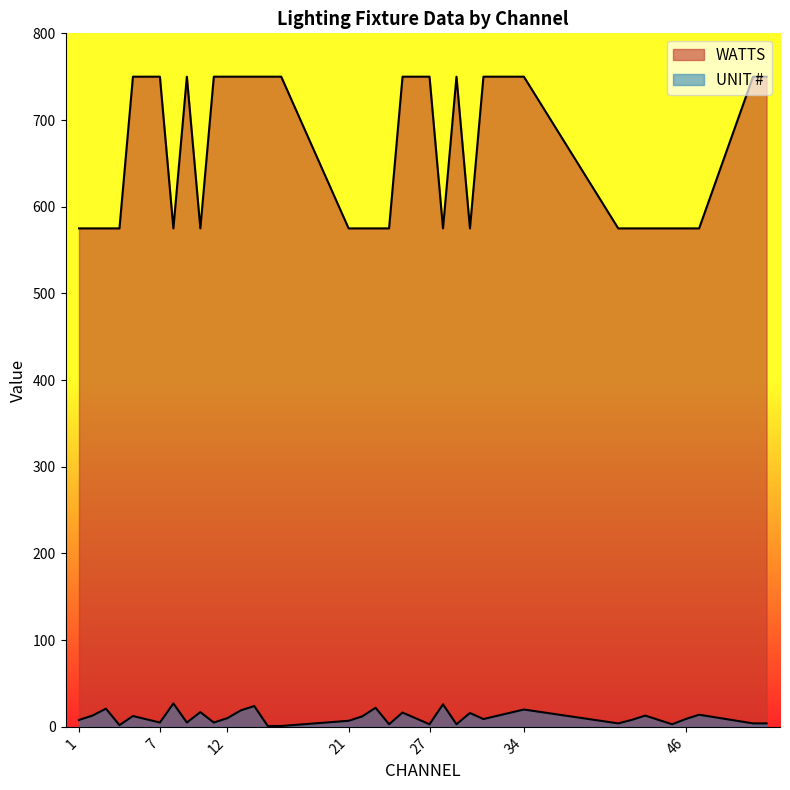

What is the value of the WATTS point at the 5th from the left?

750